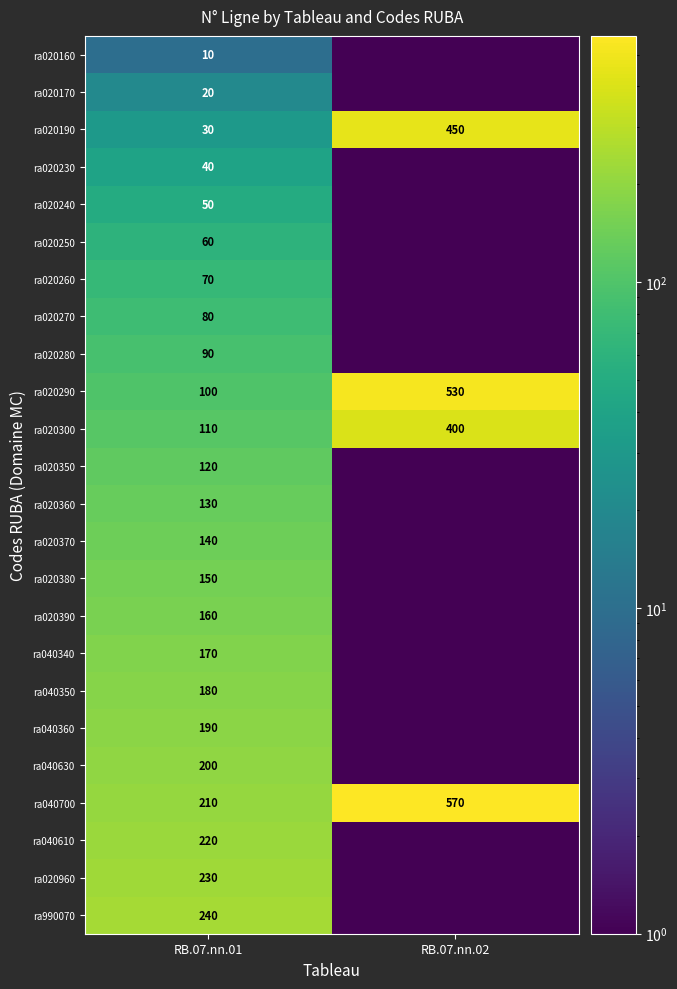

What is the spread (max minus min) of values at RB.07.nn.01?

230.0